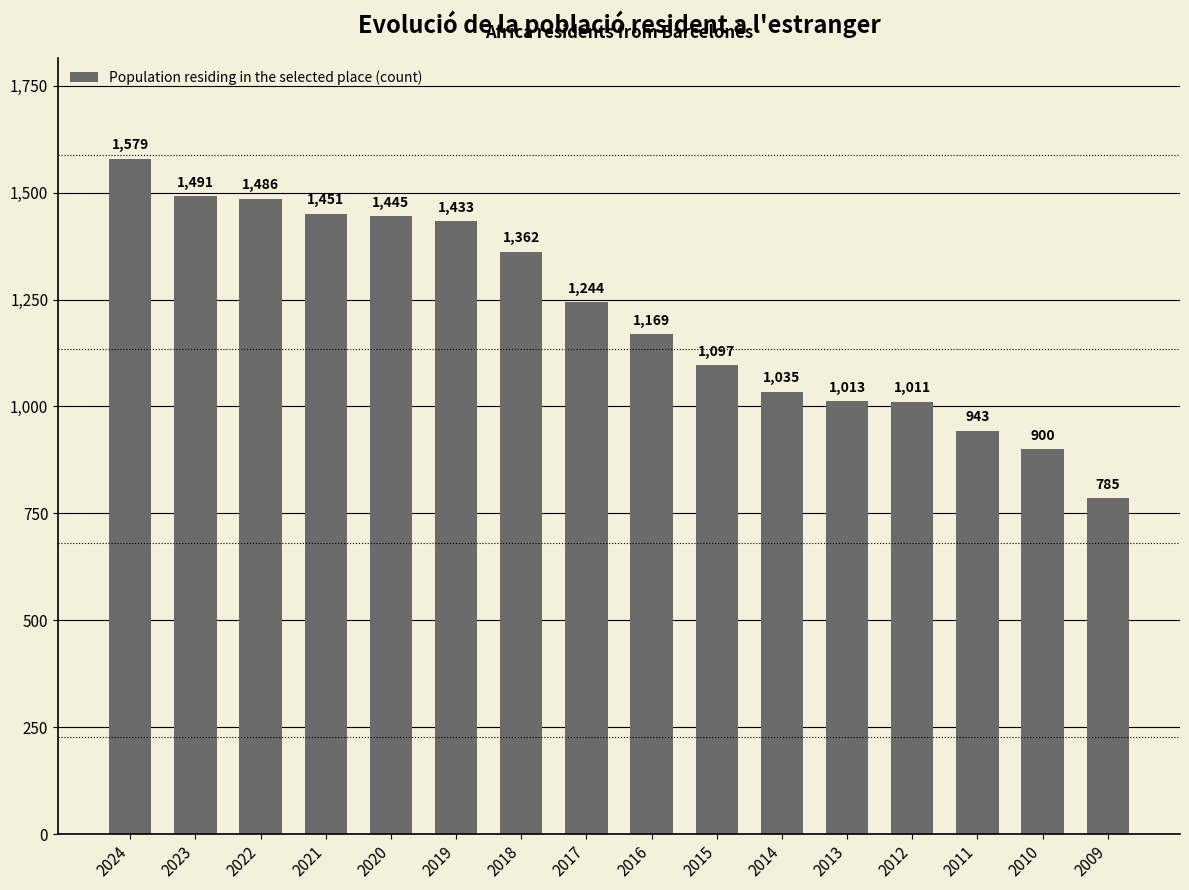

What is the sum of the values at 2011 and 2014?

1978